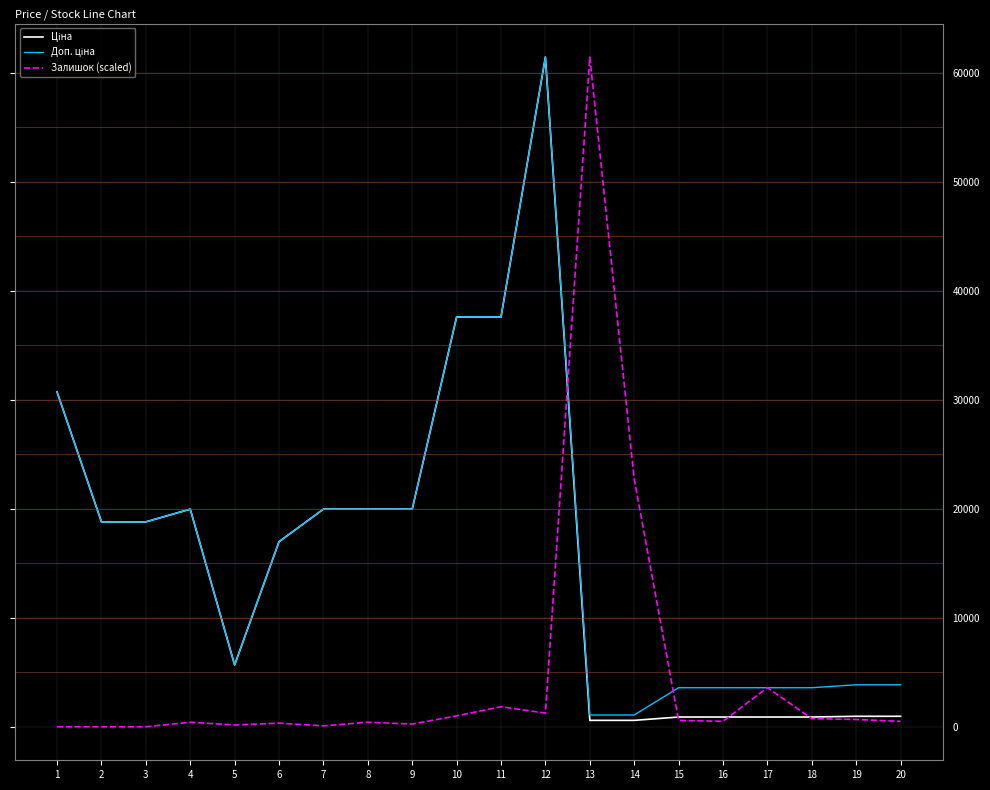

True or false: Залишок (scaled) has more than 1 interior local peaks.

True